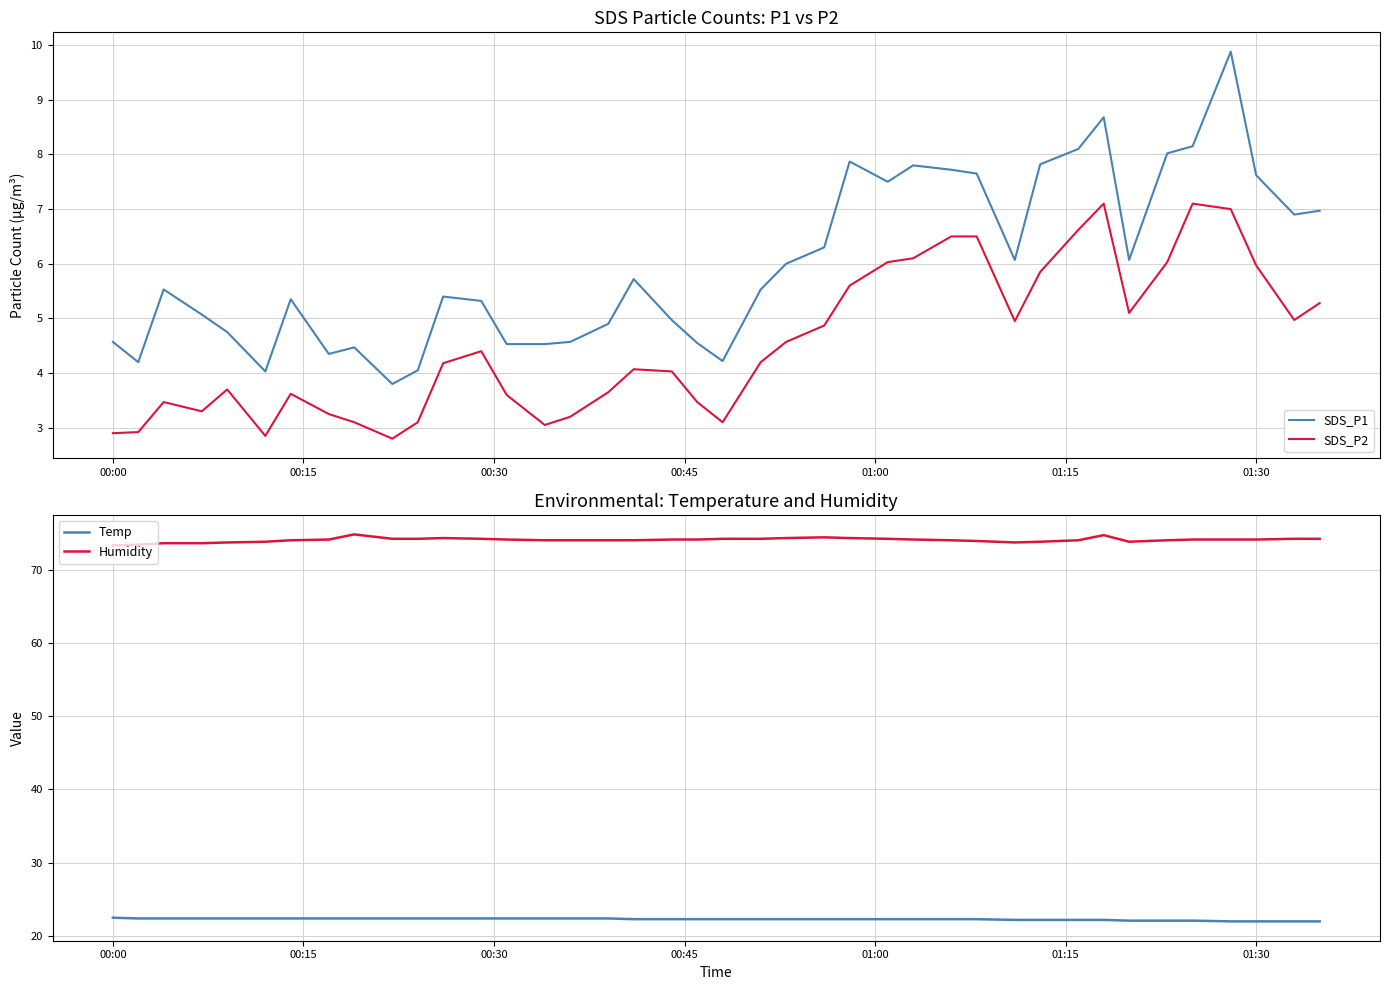

True or false: SDS_P1 and Humidity cross at least once.

False